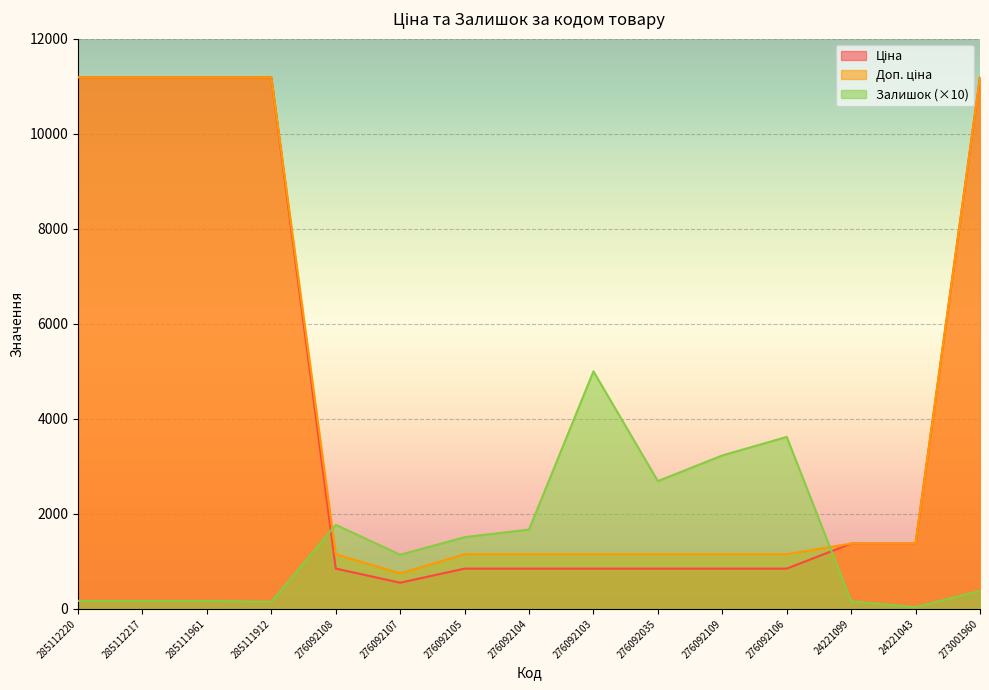

What are all the series names shown in the legend?

Ціна, Доп. ціна, Залишок